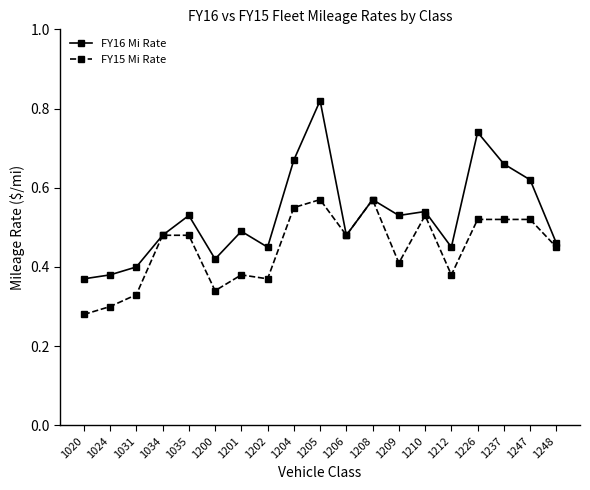

Where is the first local minimum for FY16 Mi Rate?

1200